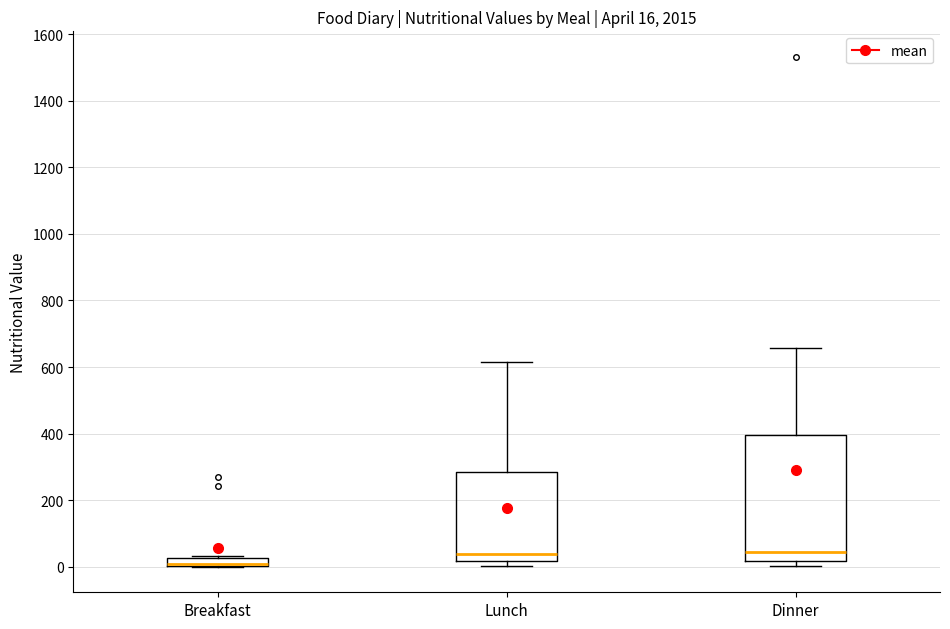

Which box is the tallest, from its lower edge to its upper edge?

Dinner